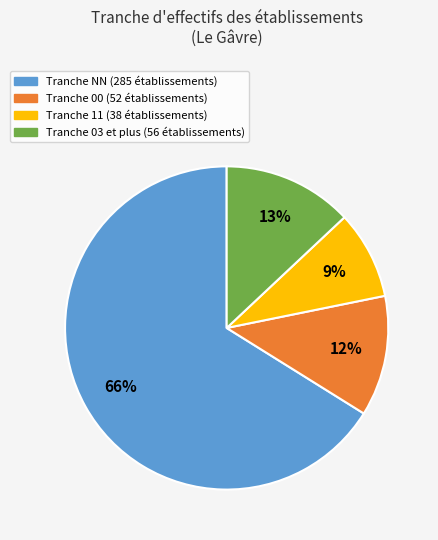

To the nearest percent, what is the average slice percentage?

25%